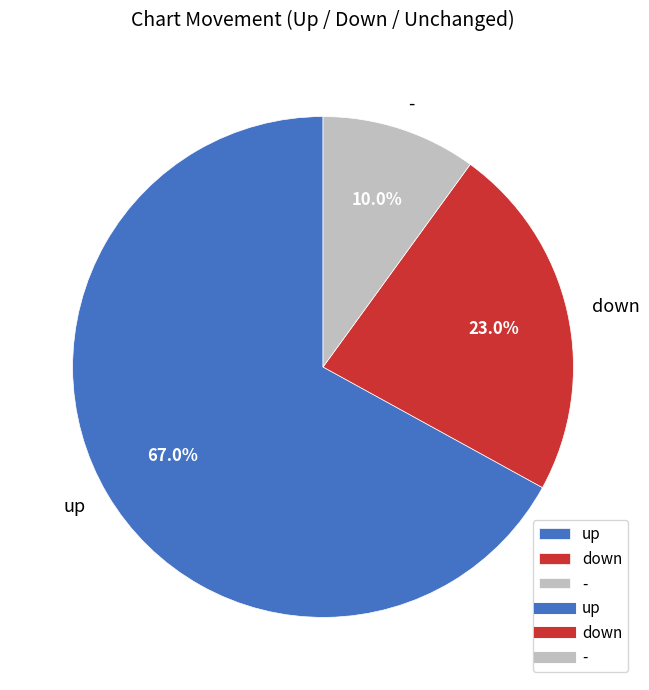

Combined, do - and down account for over 50%?

No